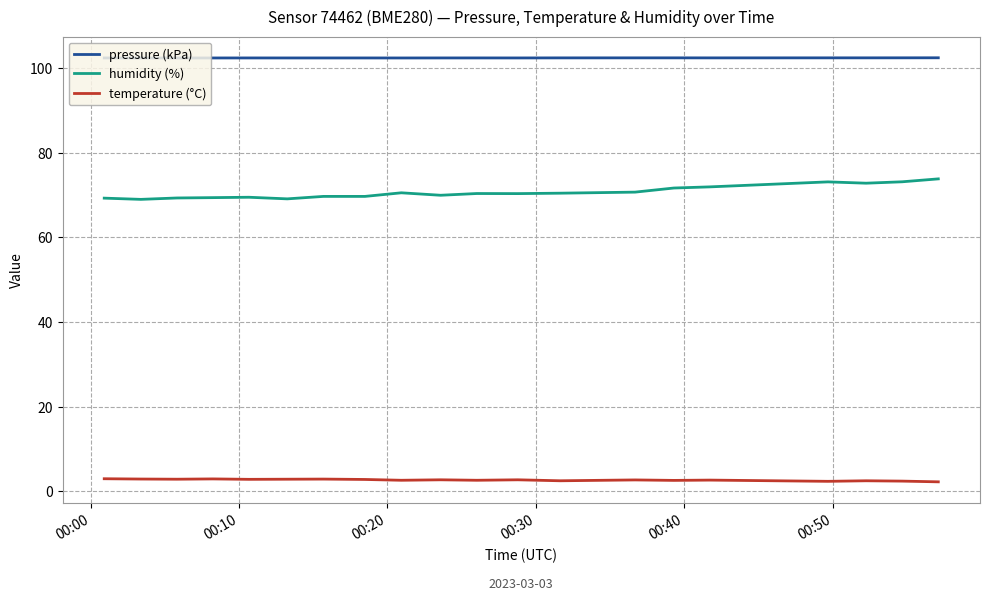

Rank the series by their maximum value, from lowest to highest.

temperature (°C), humidity (%), pressure (kPa)